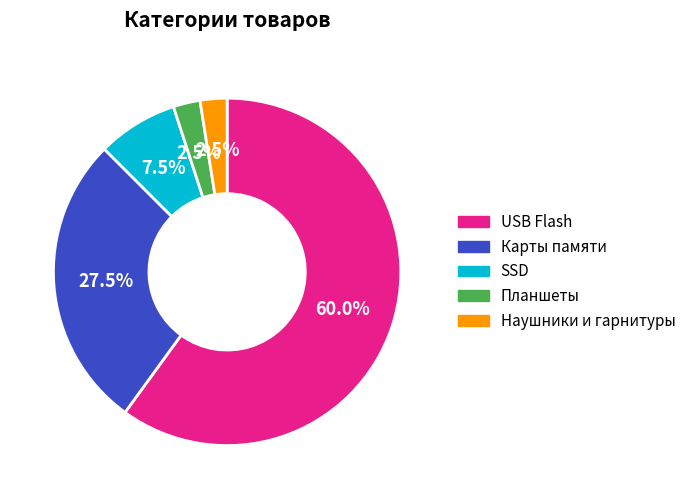

Is it true that SSD is 1% of the pie?

False